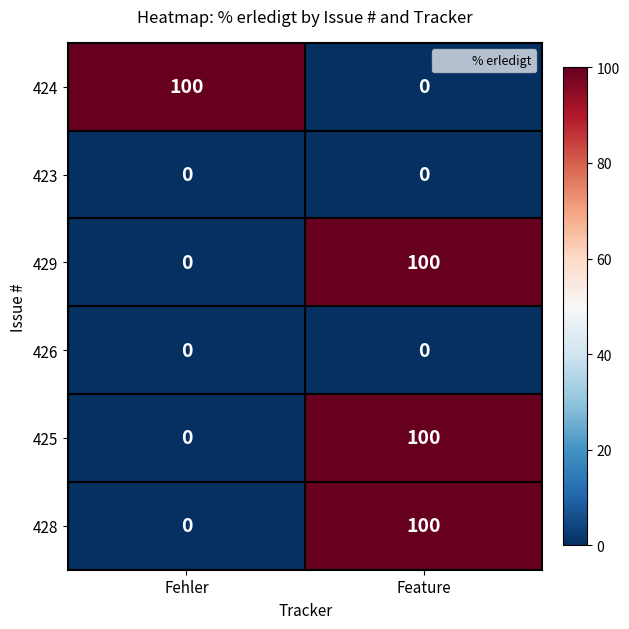

Is the value of 429 at Feature greater than the value of 423 at Feature?

Yes